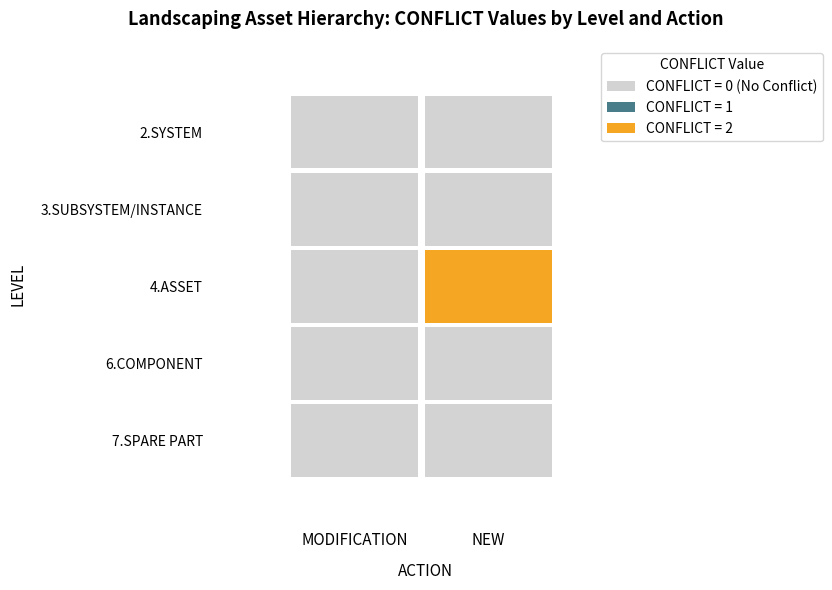

Reading left to right, what are all the values shown in this chart?

2.SYSTEM: MODIFICATION=0	NEW=0
3.SUBSYSTEM/INSTANCE: MODIFICATION=0	NEW=0
4.ASSET: MODIFICATION=0	NEW=2
6.COMPONENT: MODIFICATION=0	NEW=0
7.SPARE PART: MODIFICATION=0	NEW=0